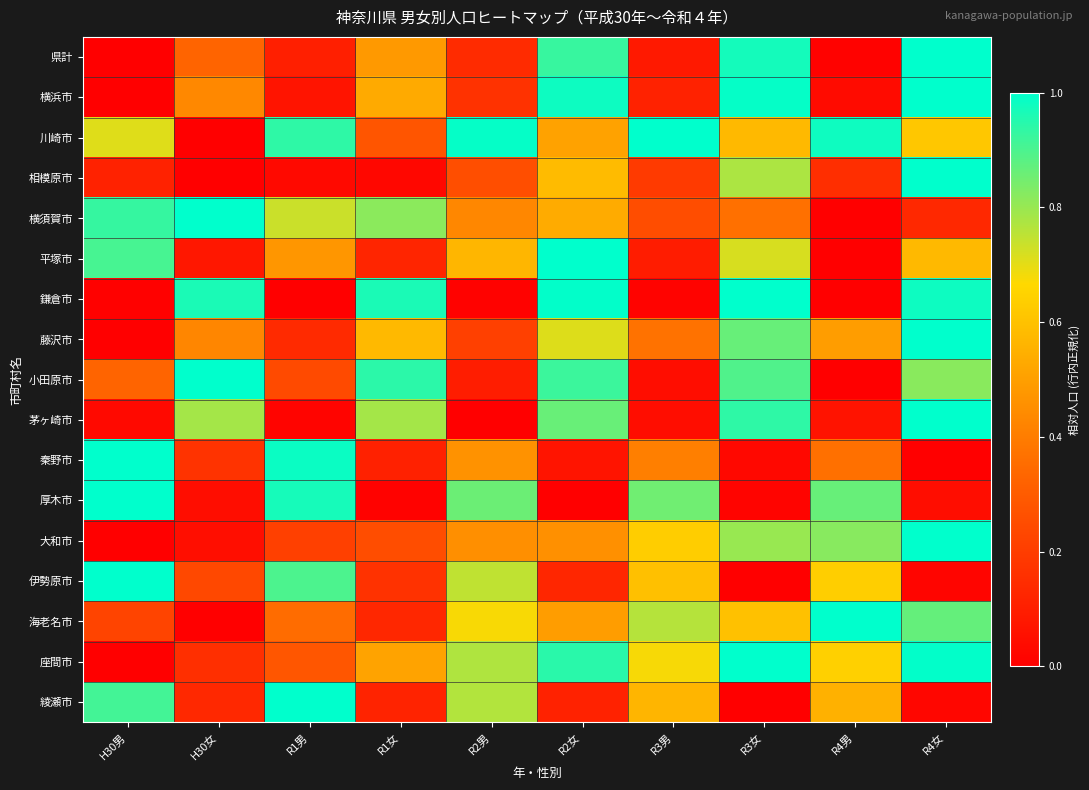

At how many categories does at least one series exceed 0?

10